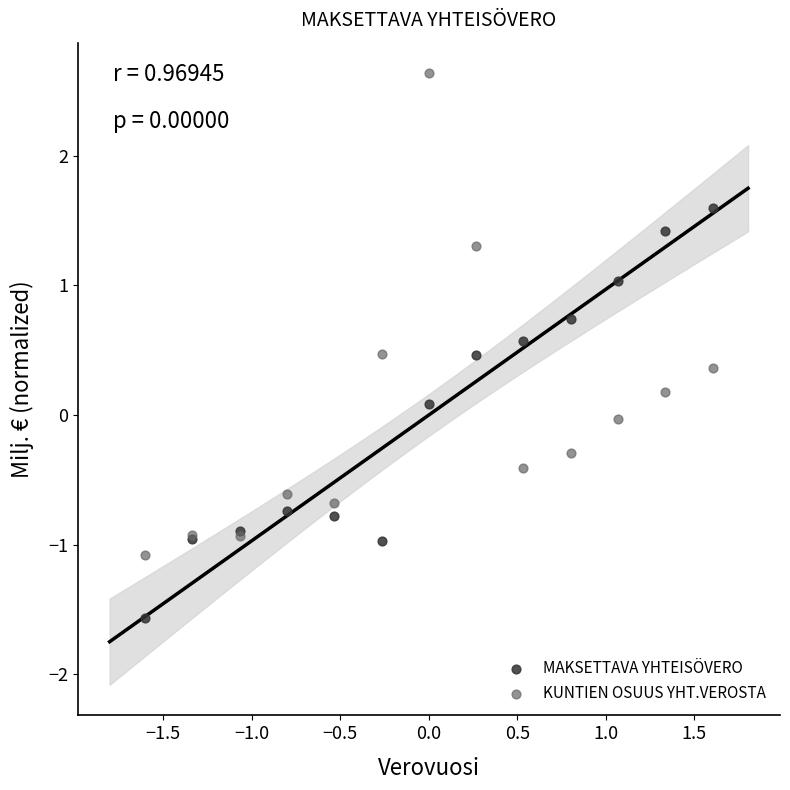

Which series contains the lowest Y value?

MAKSETTAVA YHTEISÖVERO